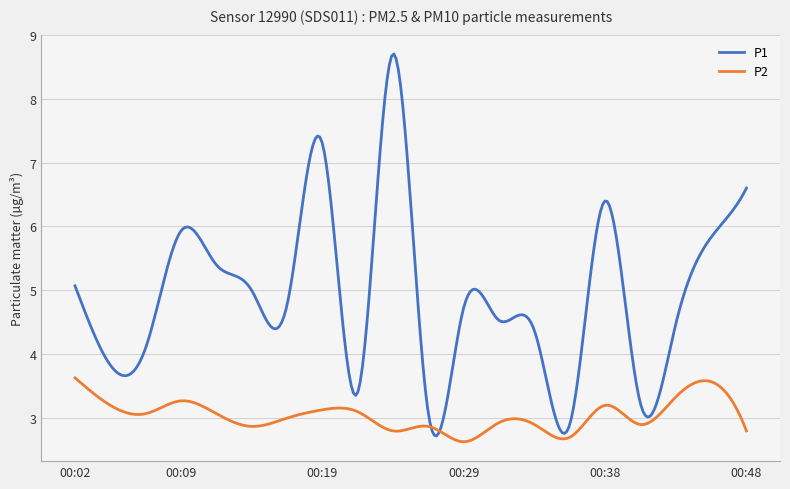

List the series in order of their overall mean, lowest first.

P2, P1